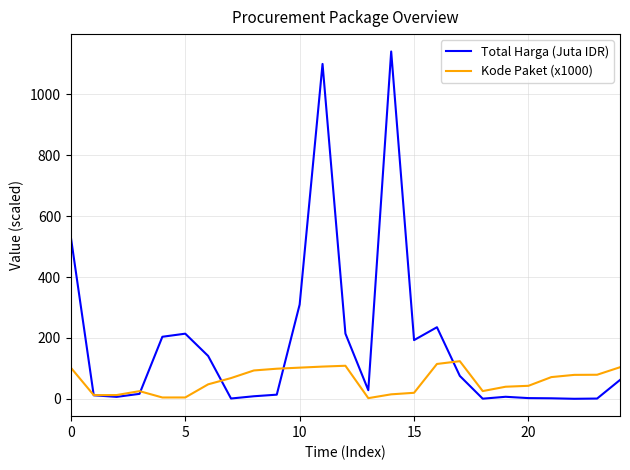

After their last crossing, which series has the higher values: Kode Paket (x1000) or Total Harga (Juta IDR)?

Kode Paket (x1000)